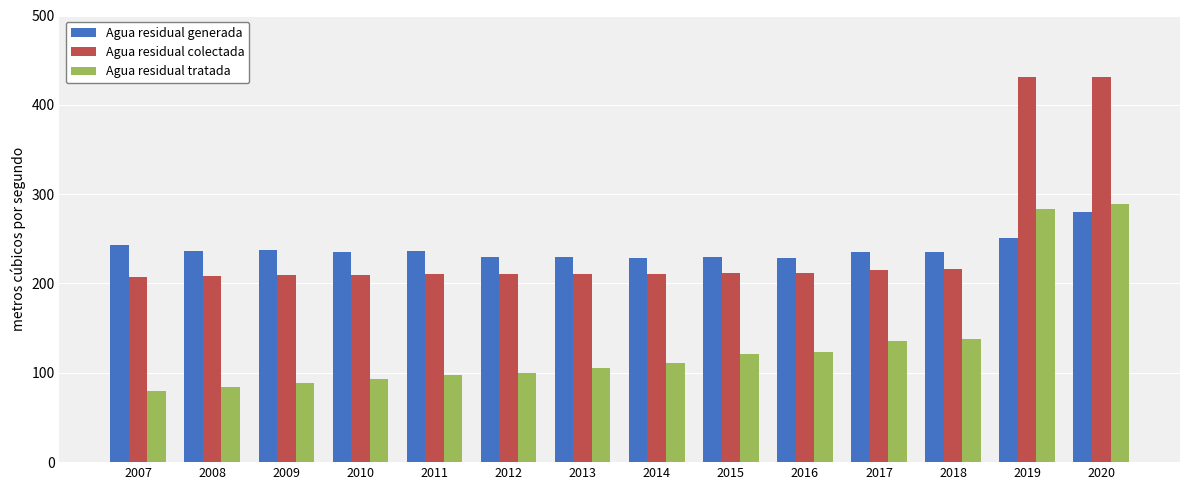

What is the difference between the Agua residual generada values at 2020 and 2007?

36.9